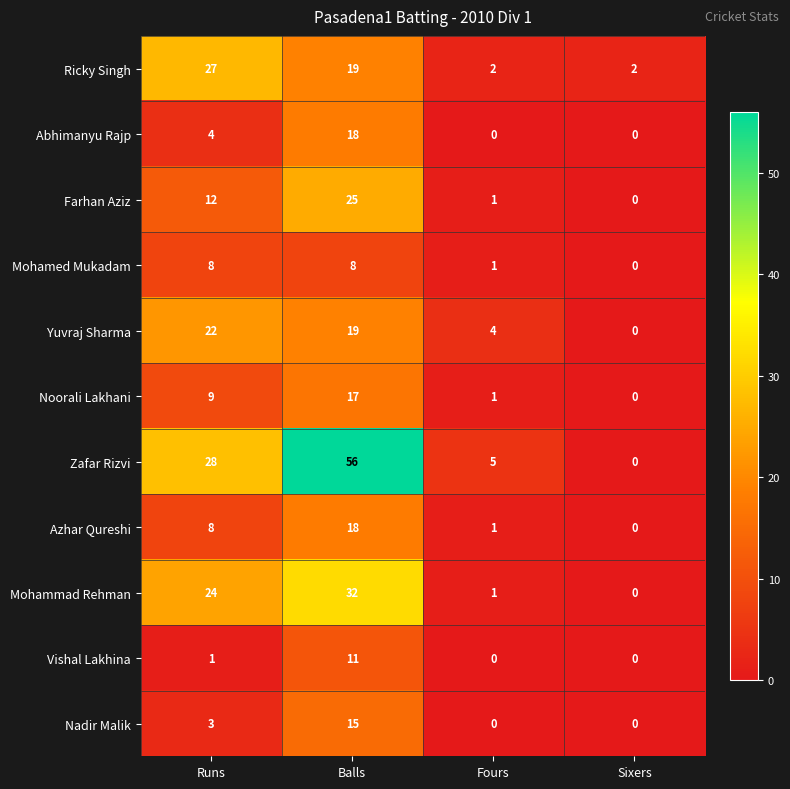

What is the approximate value of Ricky Singh at Runs?

27